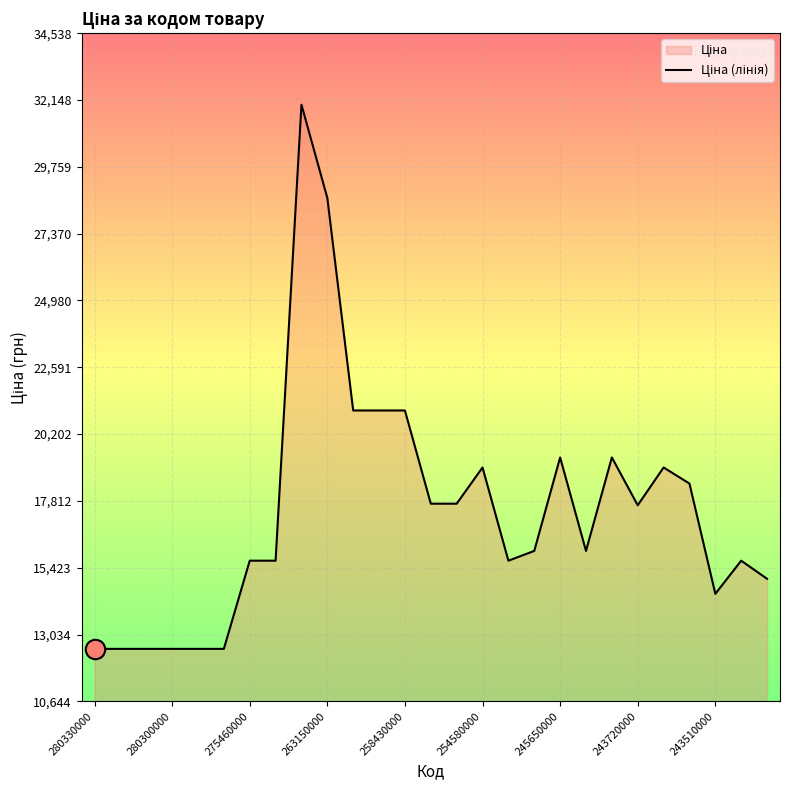

What is the value of the 11th point from the left?

21047.0